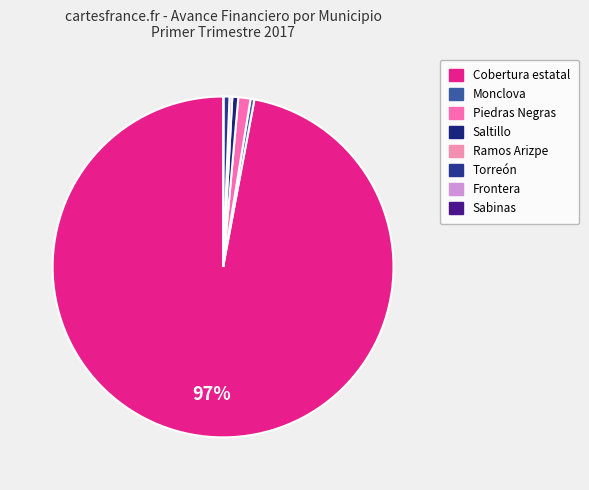

Is the sum of Frontera and Monclova greater than half?

No